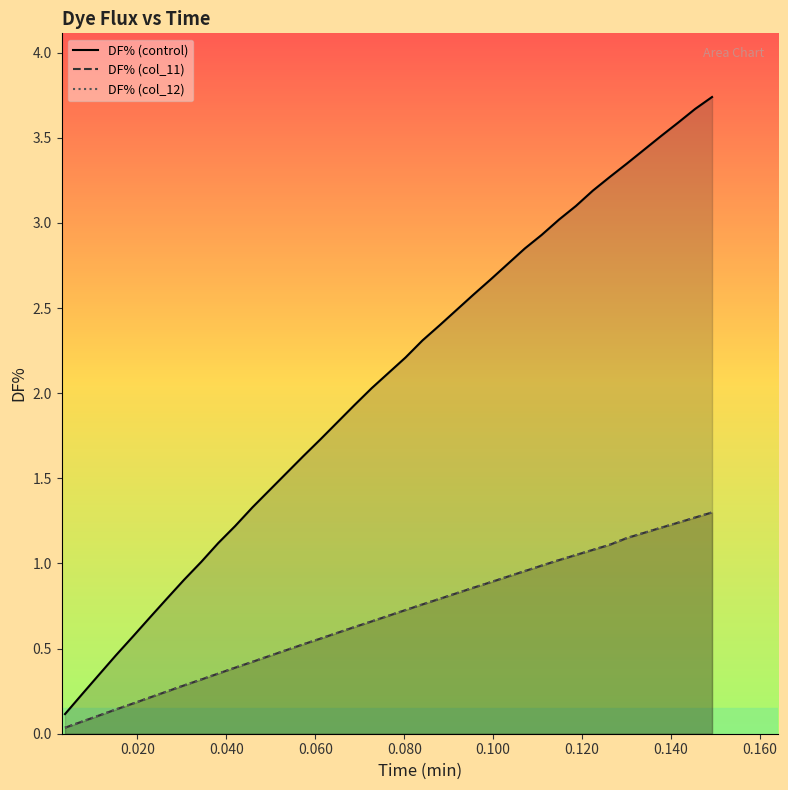

At how many categories does at least one series exceed 2?

21